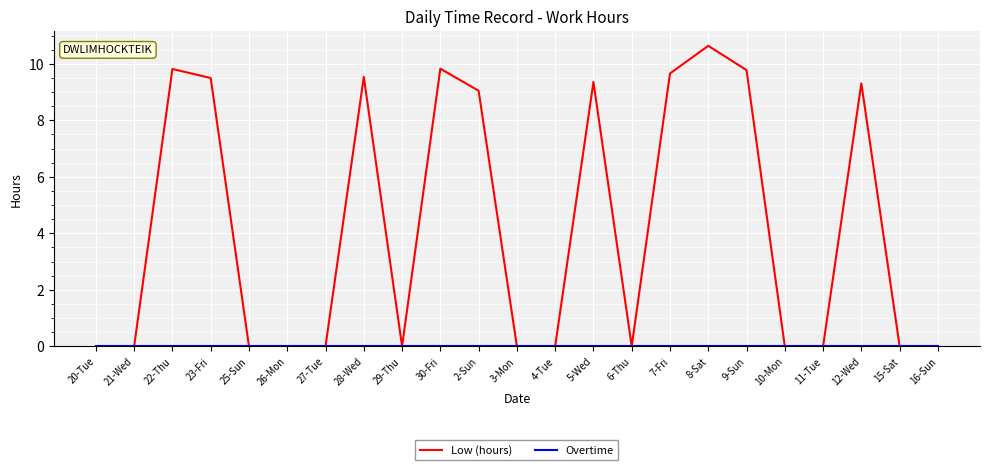

The Low (hours) series shows 6.8 at 3-Mon. True or false?

False